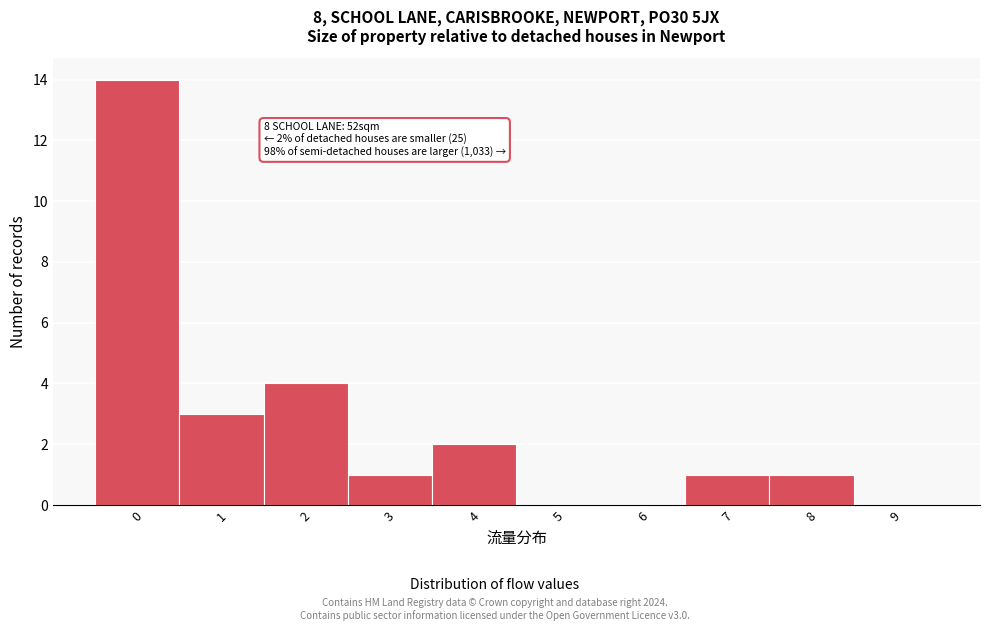

Reading left to right, list all the values displayed in this chart.

0=14	1=3	2=4	3=1	4=2	5=0	6=0	7=1	8=1	9=0